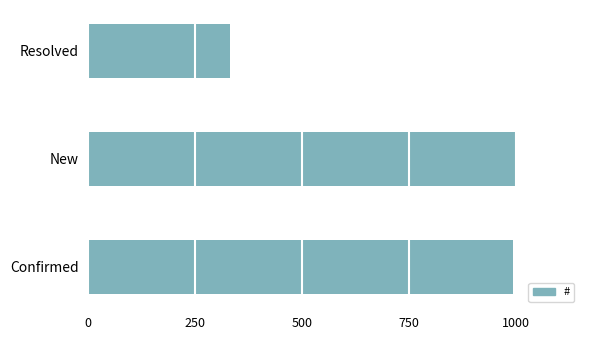

Which has a higher value, Resolved or New?

New